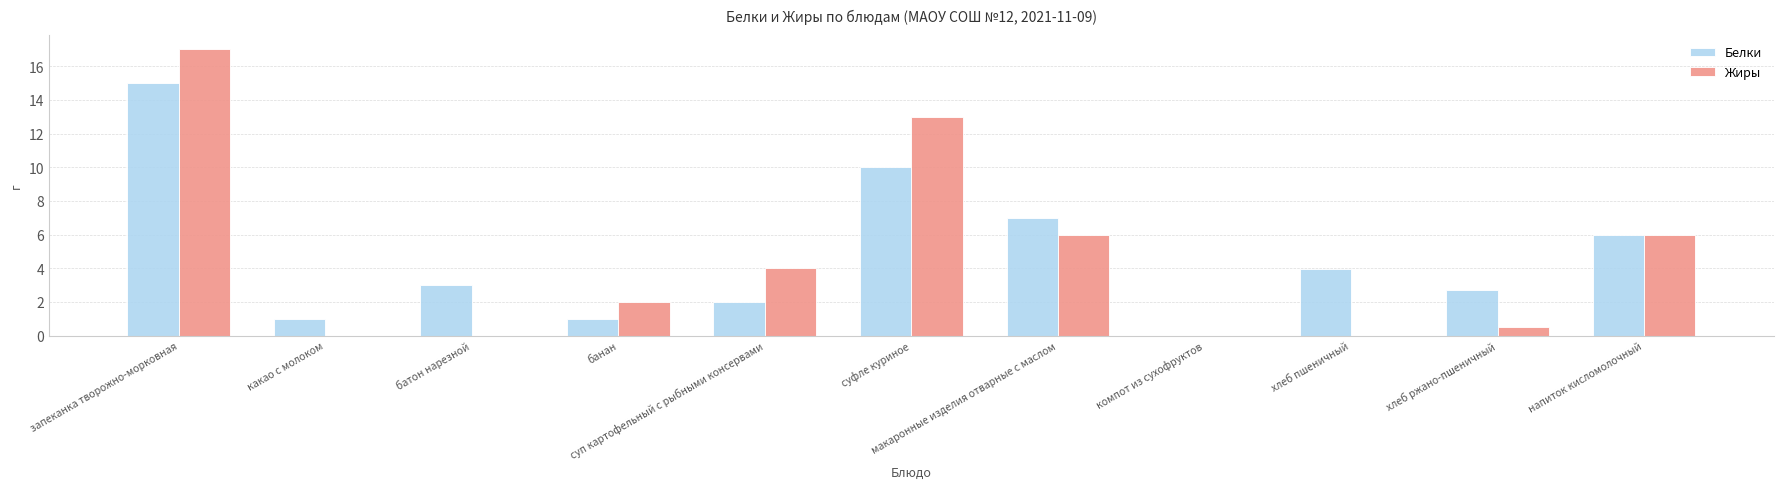

What is the greatest value displayed?

17.0